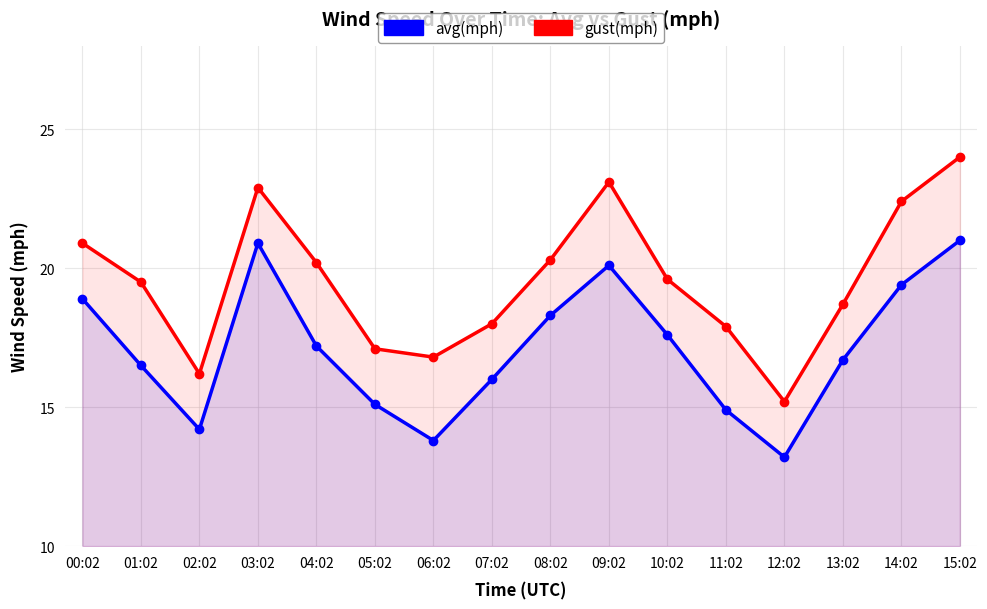

At 11:02, list the series in order from largest to smallest.

gust(mph), avg(mph)